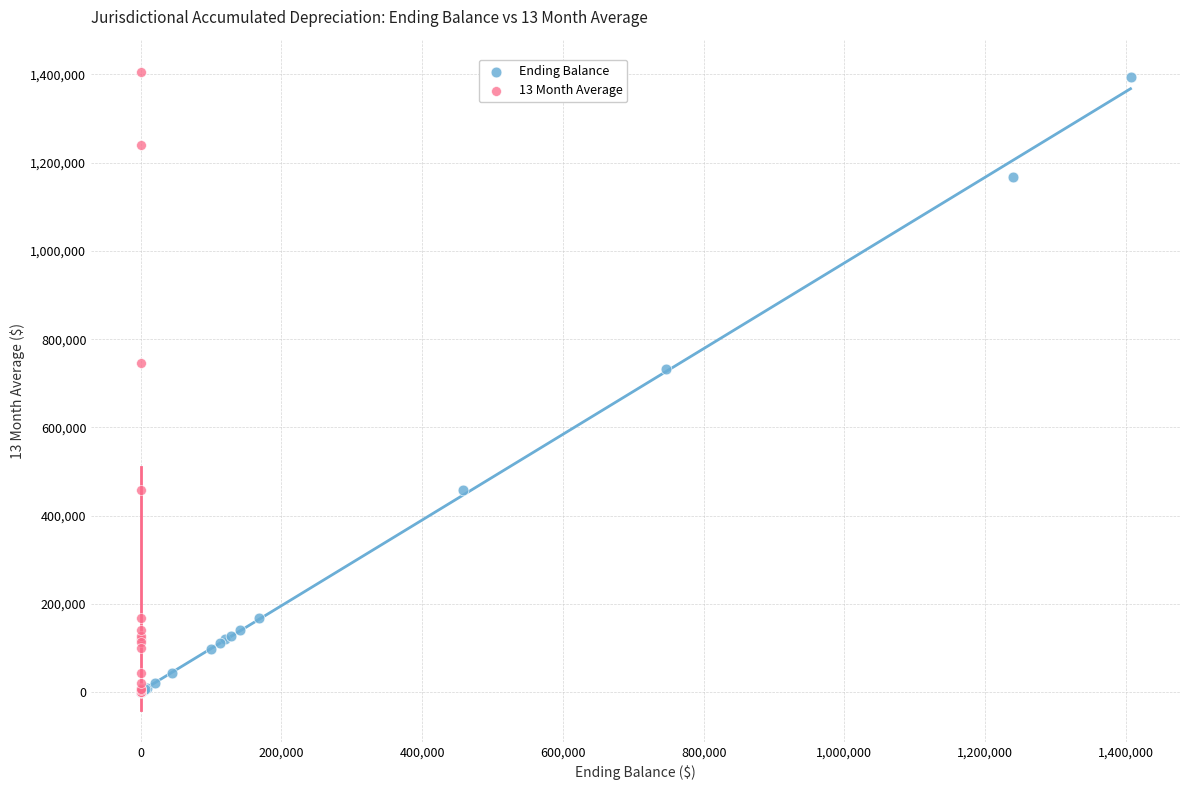

What are all the series names shown in the legend?

Ending Balance, 13 Month Average